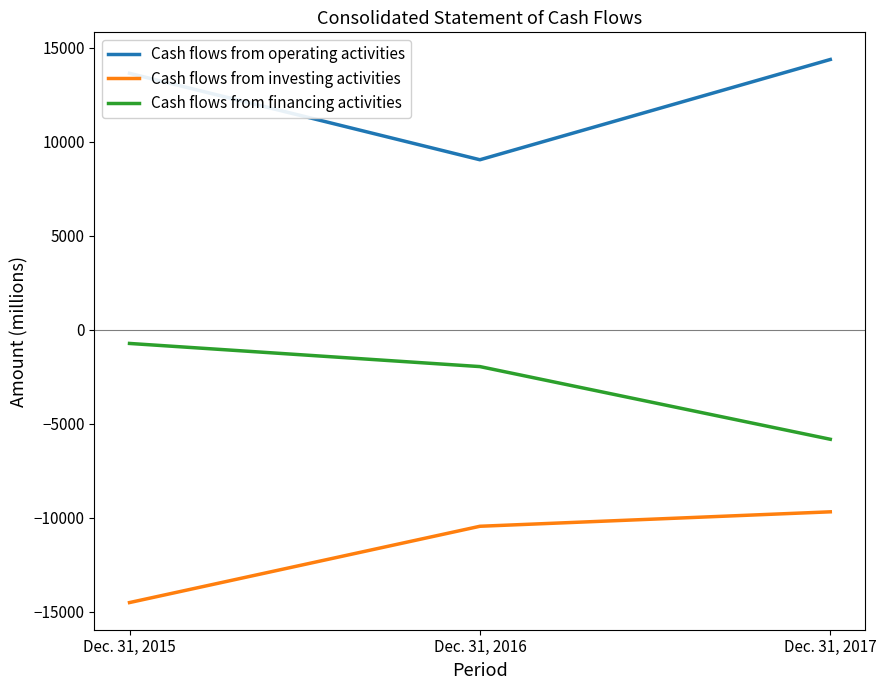

What is the minimum value for Cash flows from operating activities?

9034